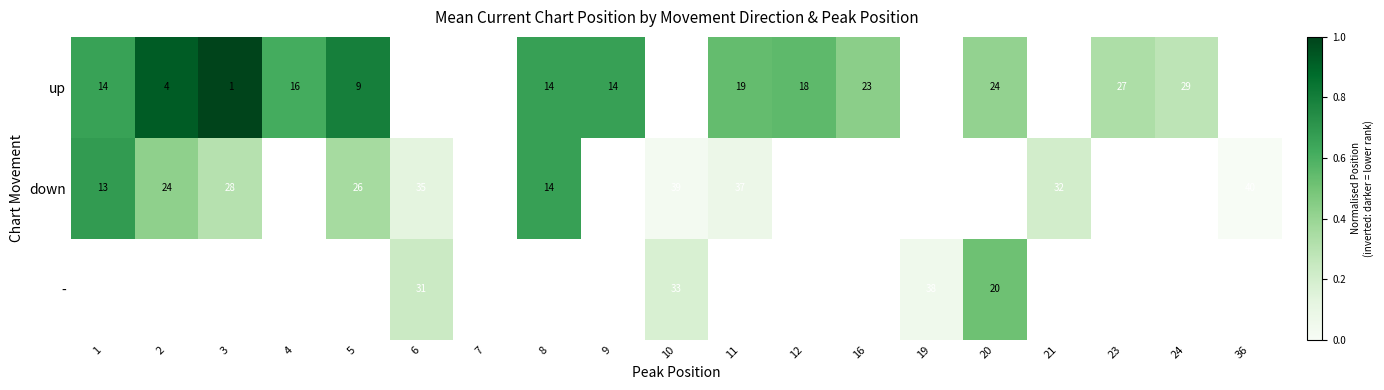

At which label does up reach its minimum?

24